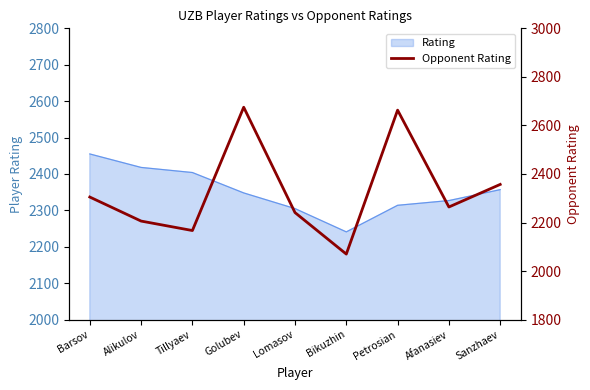

What is the maximum value shown in the chart?

2675